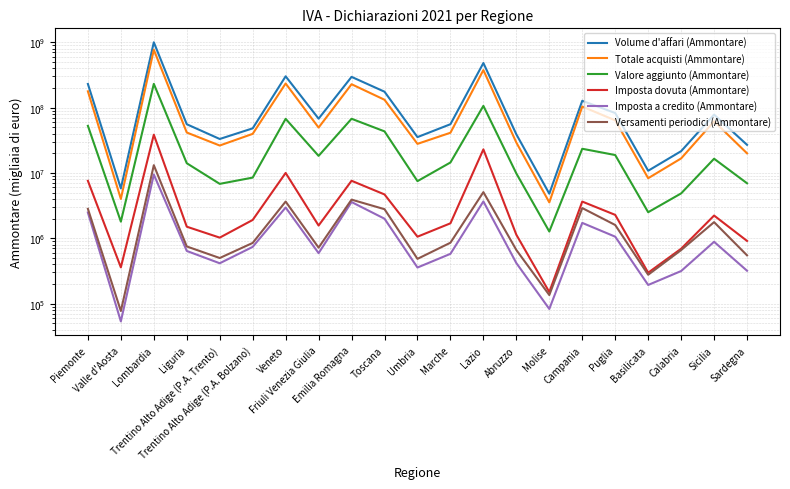

In Totale acquisti (Ammontare), how many points are lower than both neighbors (excluding endpoints)?

6